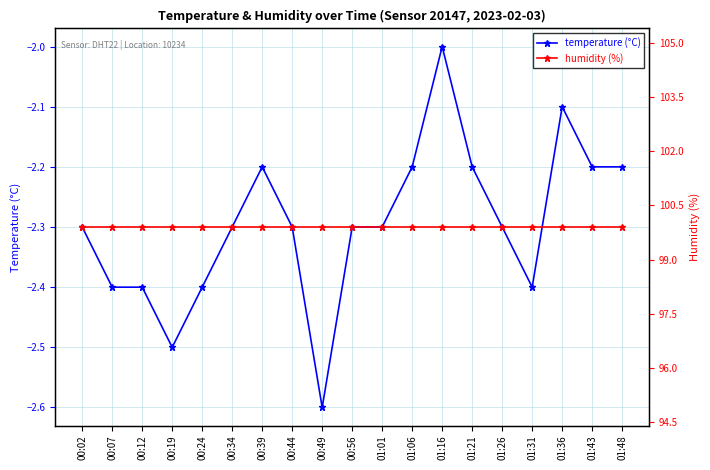

What is the lowest value of the humidity (%) series?

99.9